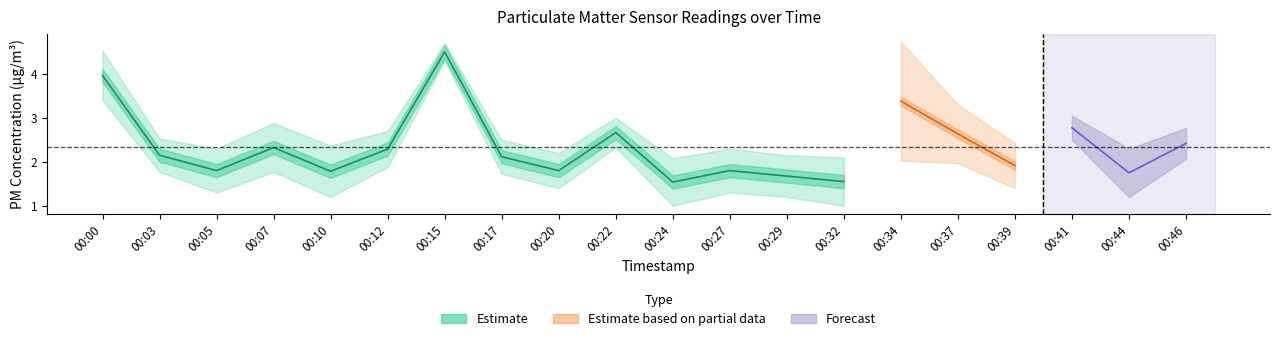

Count the number of categories in the chart.

20